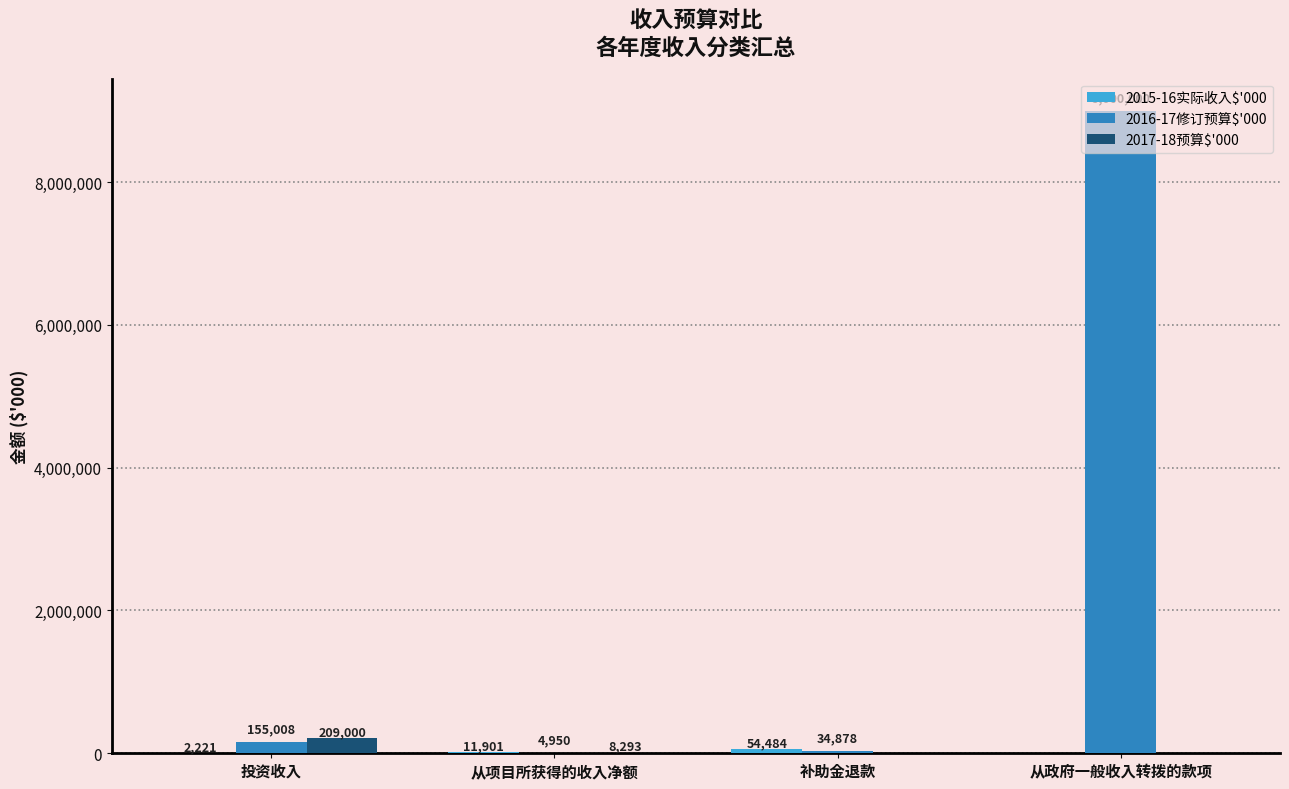

Which category has the highest value across all series?

从政府一般收入转拨的款项